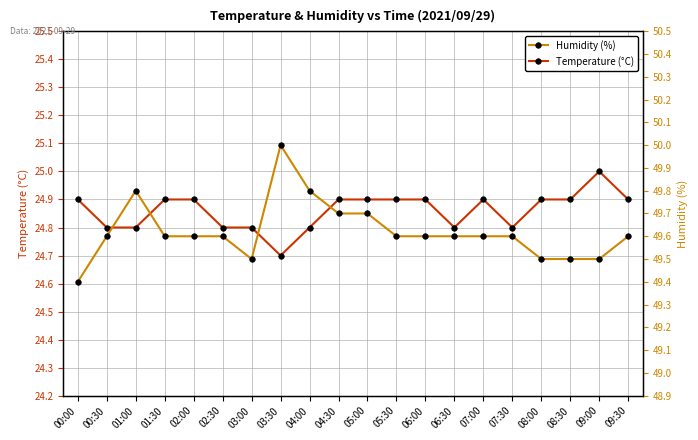

What is the highest value of the Temperature (°C) series?

25.0